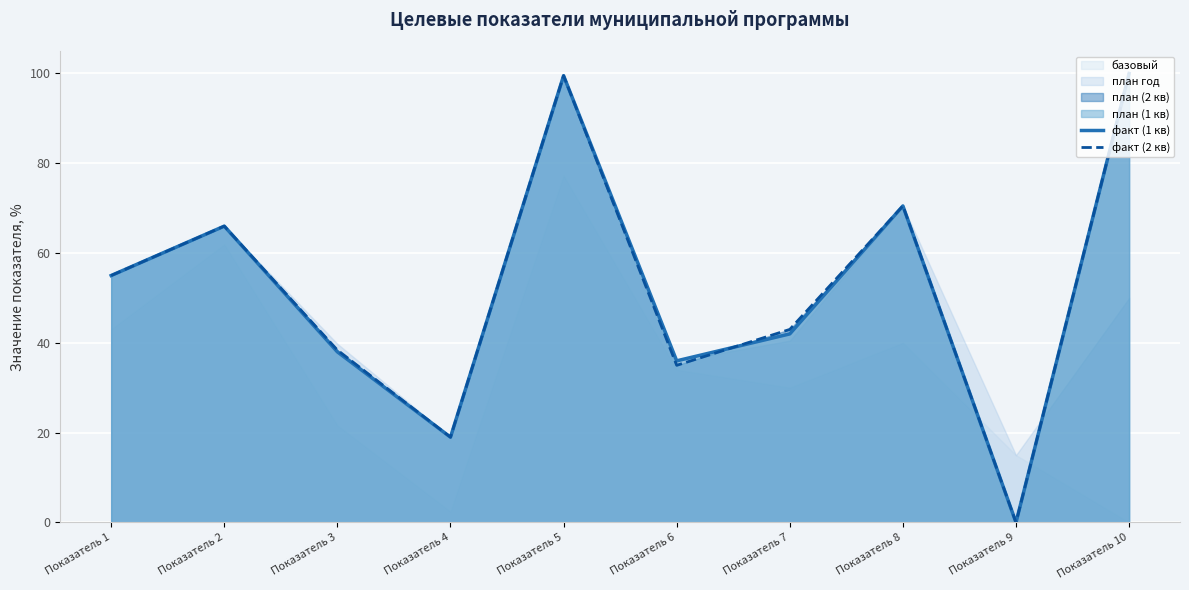

The факт (2 кв) series shows 99.5 at Показатель 5. True or false?

True